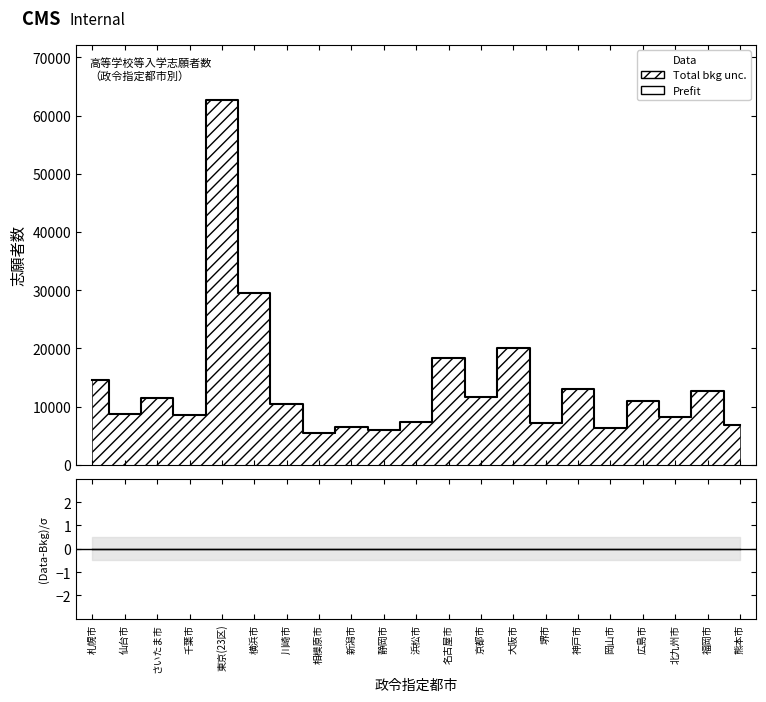

Which series has the largest range (max minus min)?

Prefit